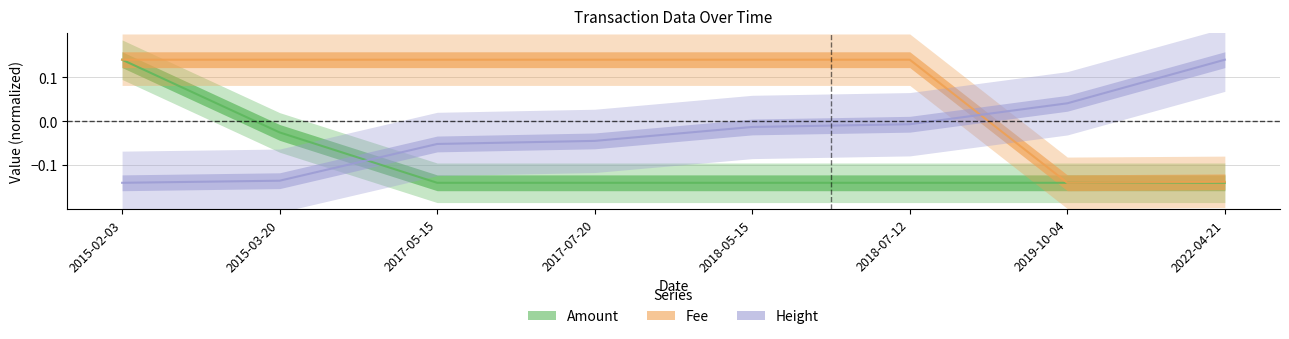

What is the difference between the highest and lowest values at 2018-07-12?

0.3